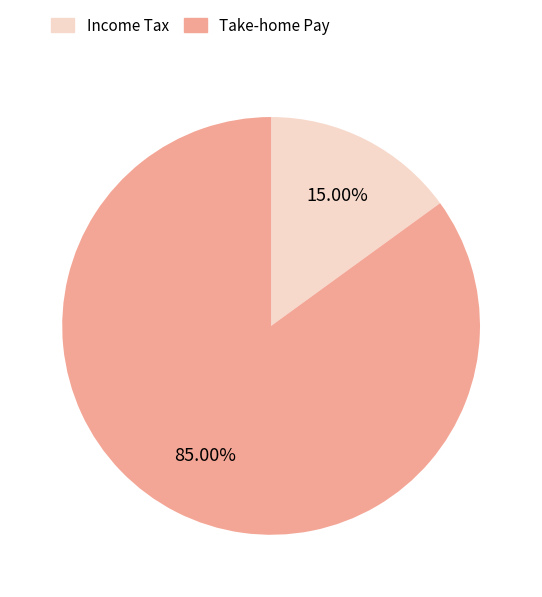

Which slice is the smallest?

Income Tax